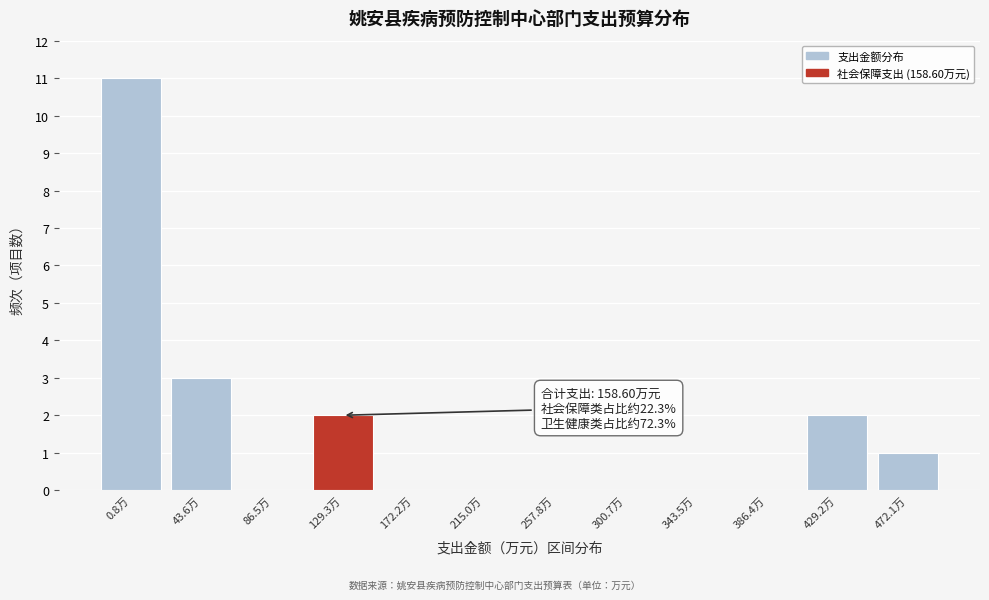

Reading right to left, extract all data points from this chart.

472.1万=1	429.2万=2	386.4万=0	343.5万=0	300.7万=0	257.8万=0	215.0万=0	172.2万=0	129.3万=2	86.5万=0	43.6万=3	0.8万=11